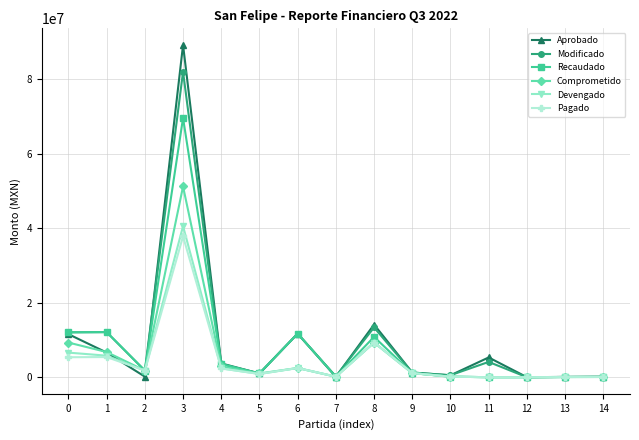

Which series has the widest spread of values?

Aprobado